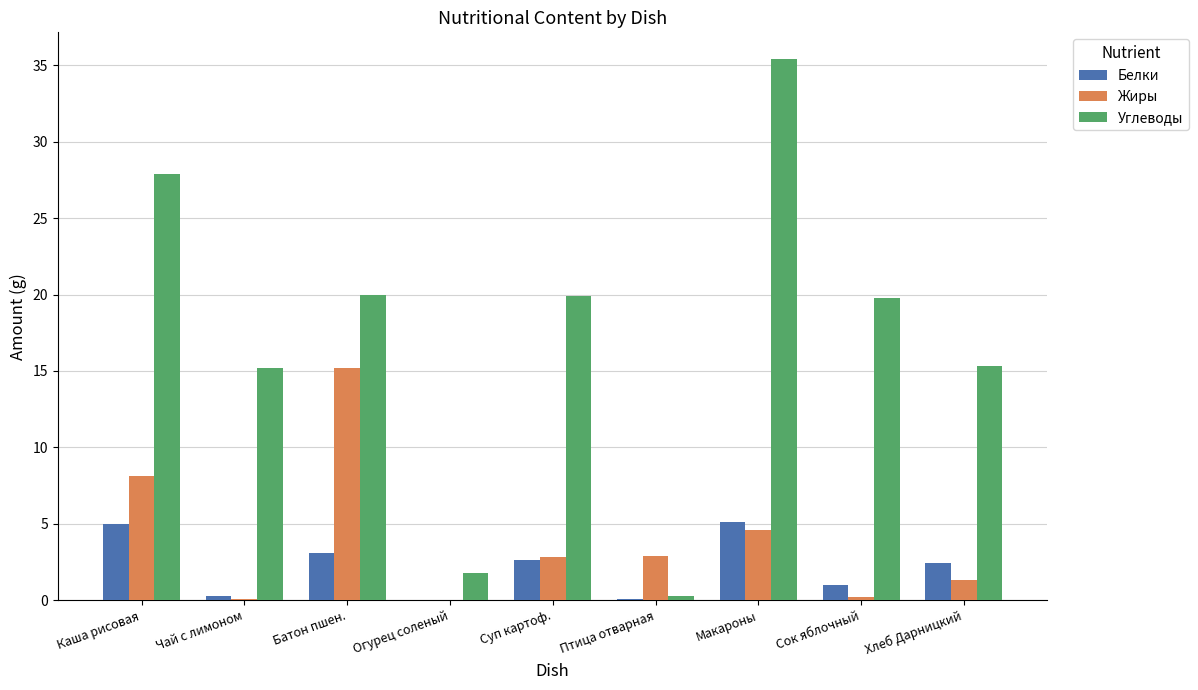

What is the total value across all series at Суп картоф.?

25.3